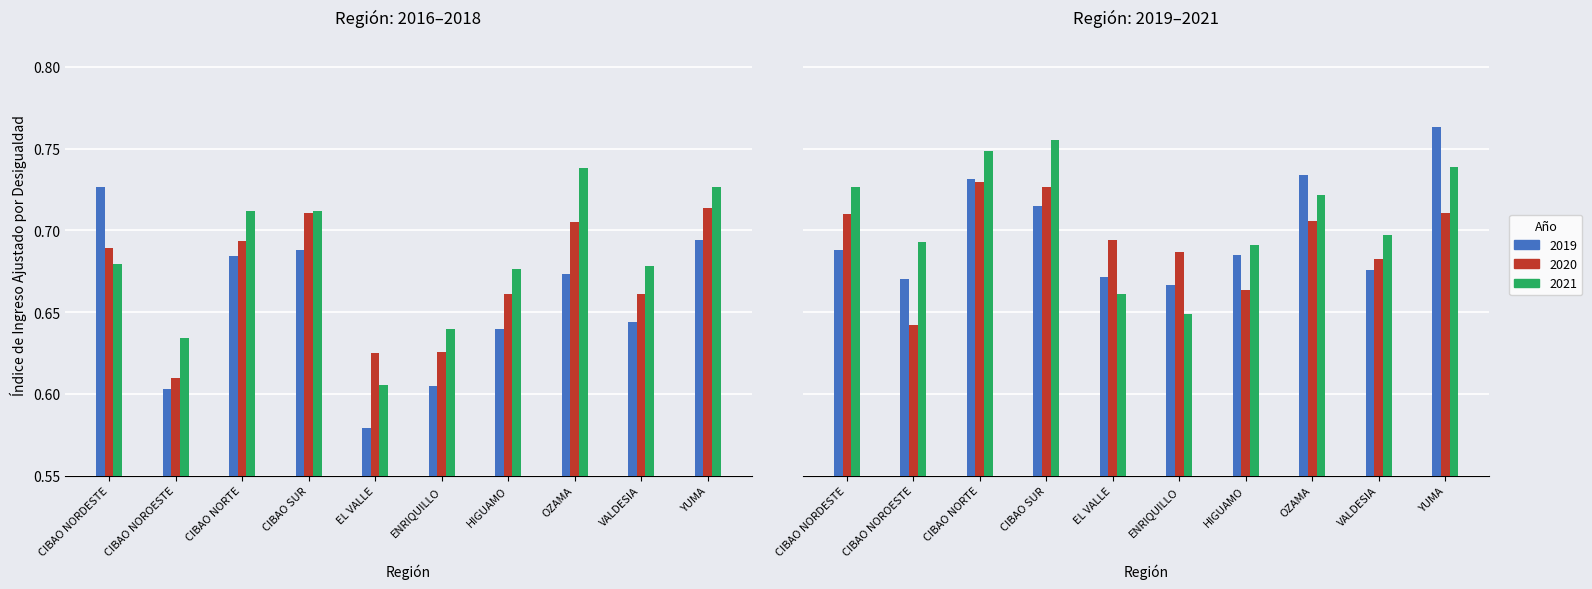

At which category does the chart reach its minimum across all series?

EL VALLE